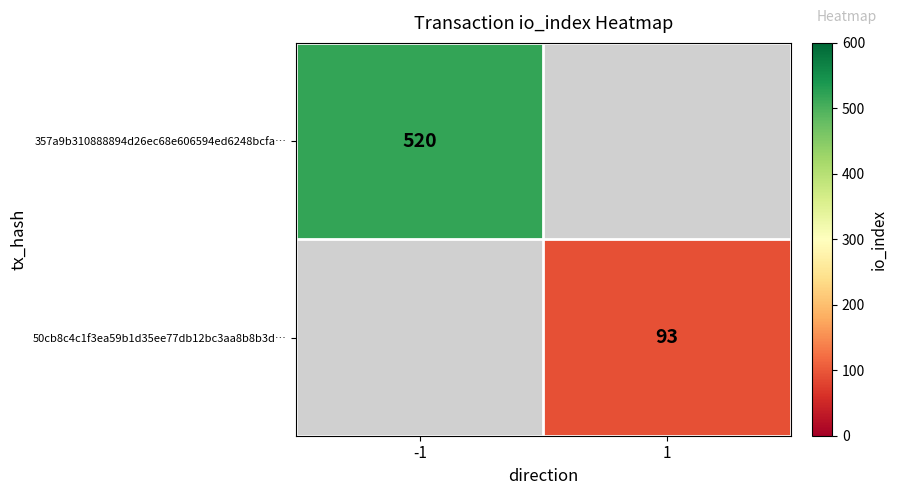

True or false: 357a9b310888894d26ec68e606594ed6248bcfa… has a value of 520 at -1.

True